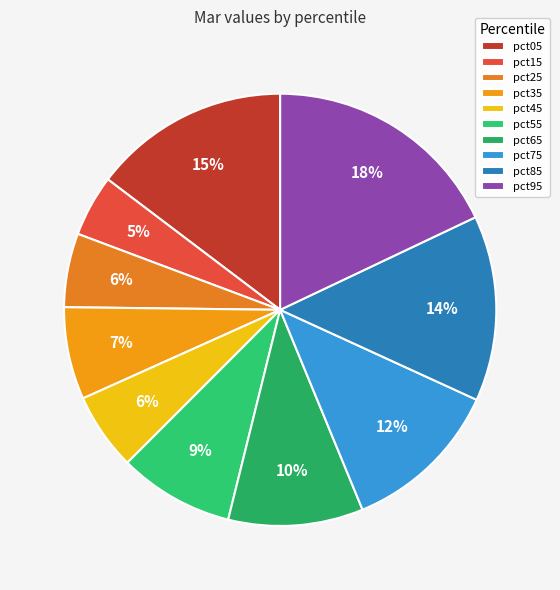

What is the smallest slice in the pie chart?

pct15